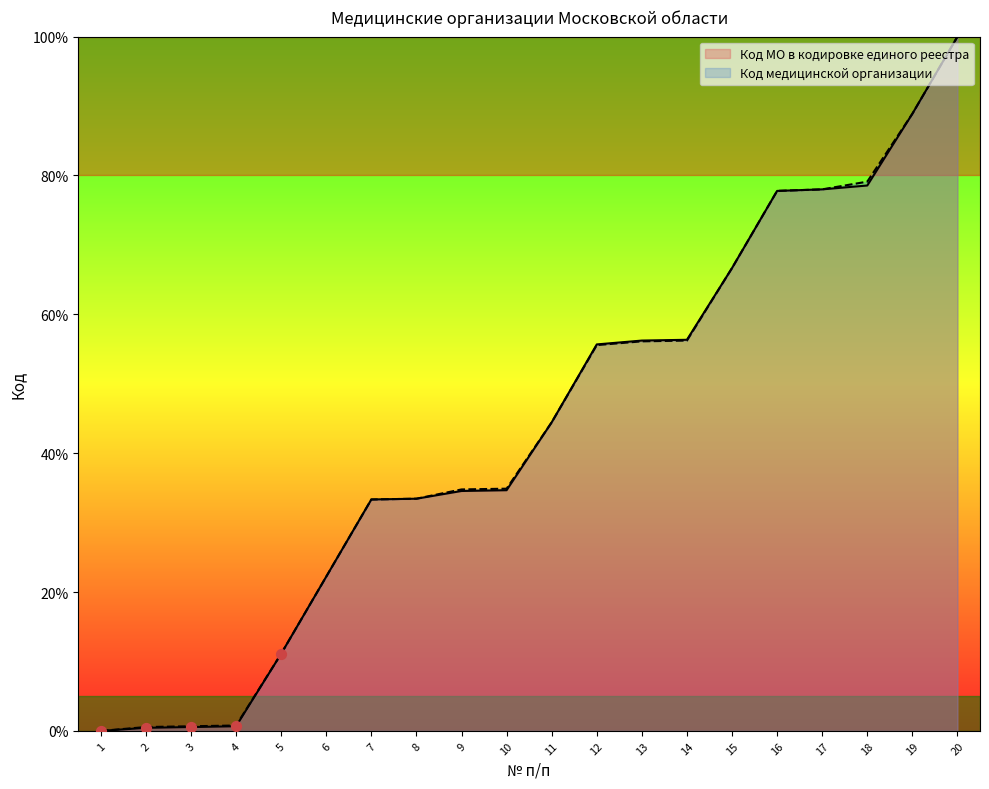

Which series contains the highest Y value?

Код МО в кодировке единого реестра